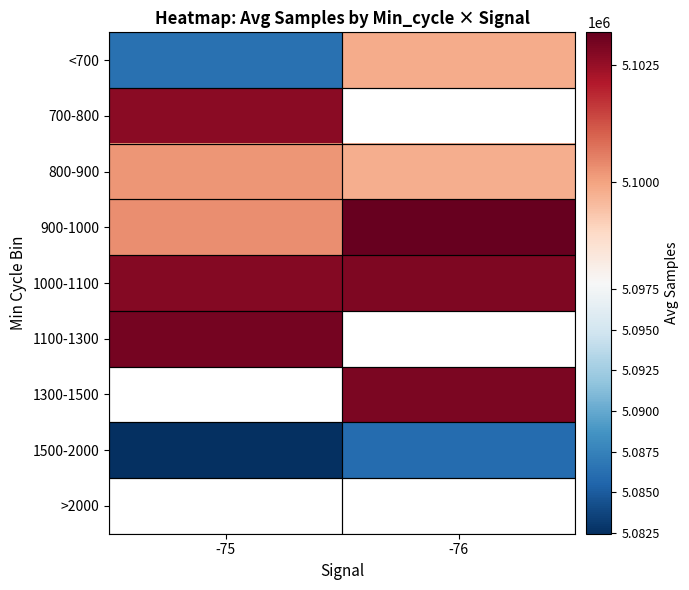

Is it true that 1000-1100 equals 5102823.0 at -76?

True